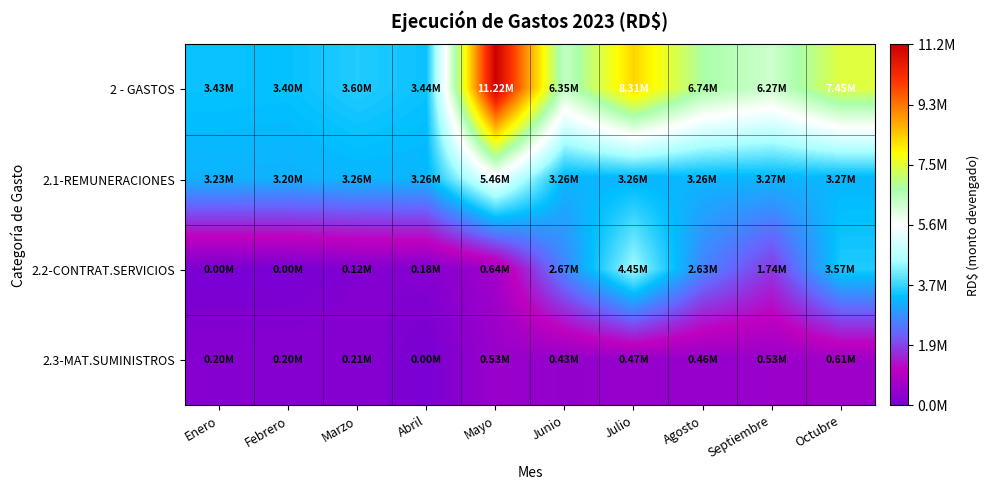

Which series changed the most between Abril and Octubre?

2 - GASTOS